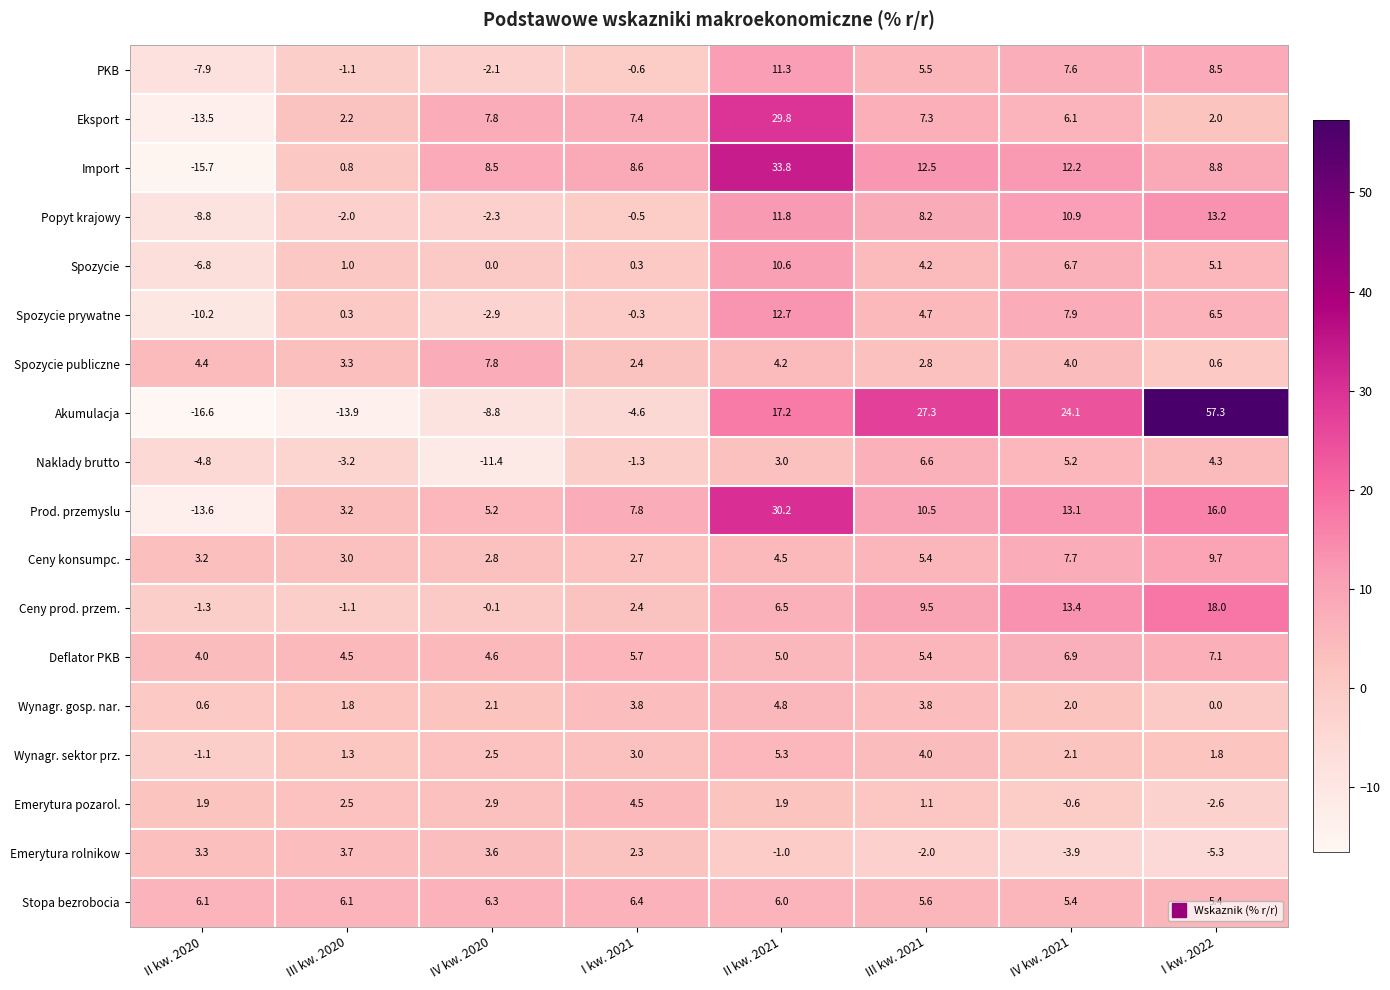

Between IV kw. 2020 and I kw. 2022, which series saw the biggest shift?

Akumulacja